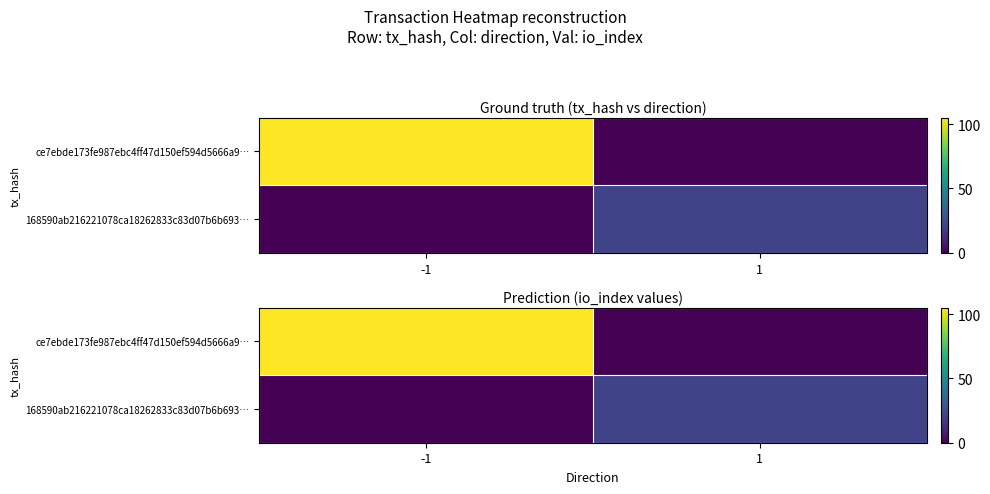

How many ce7ebde173fe987ebc4ff47d150ef594d5666a9… values are between 0 and 105?

2